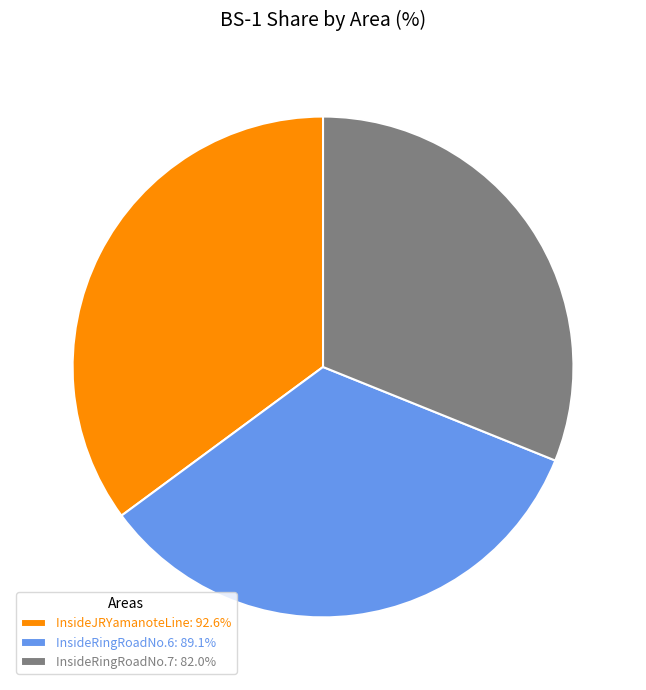

Does InsideRingRoadNo.6 account for over 50% of the chart?

No